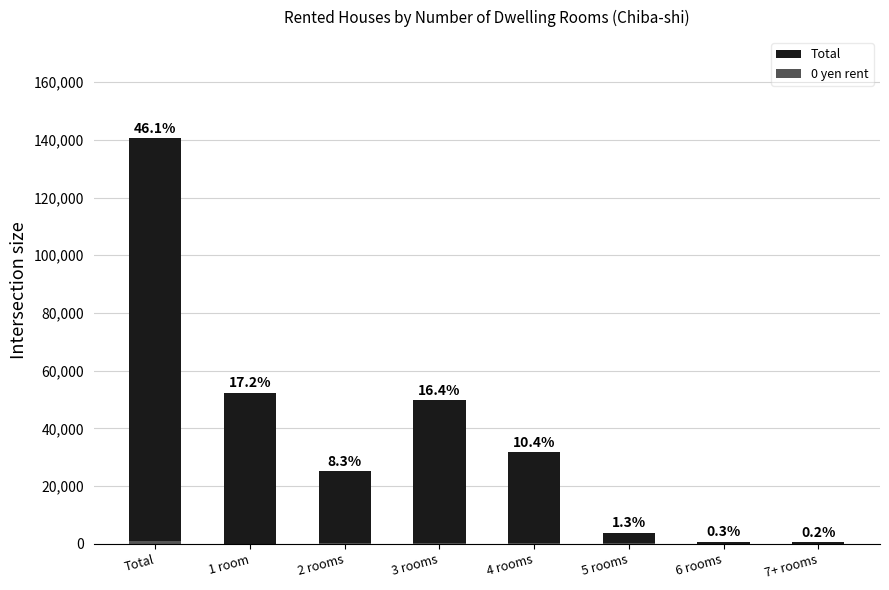

How many values in the Total series are below 31690?

4